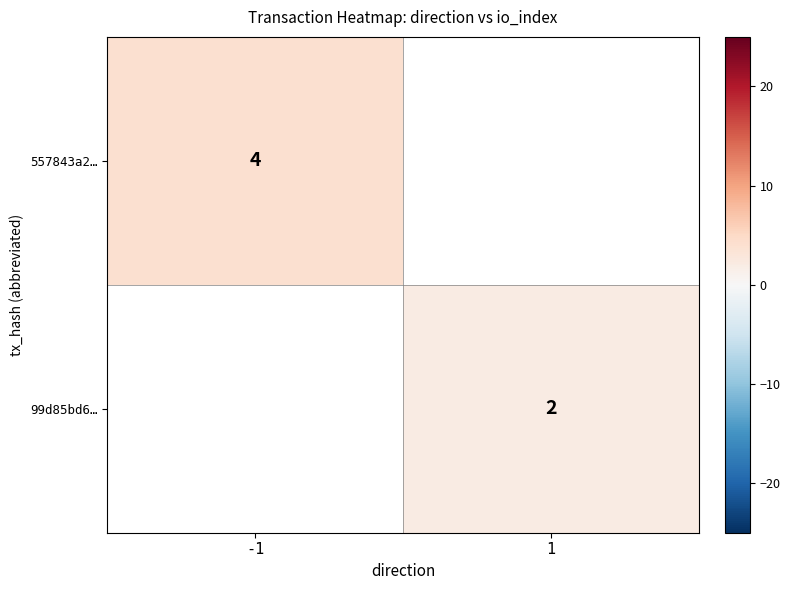

True or false: 557843a2… has a value of 1 at -1.

False